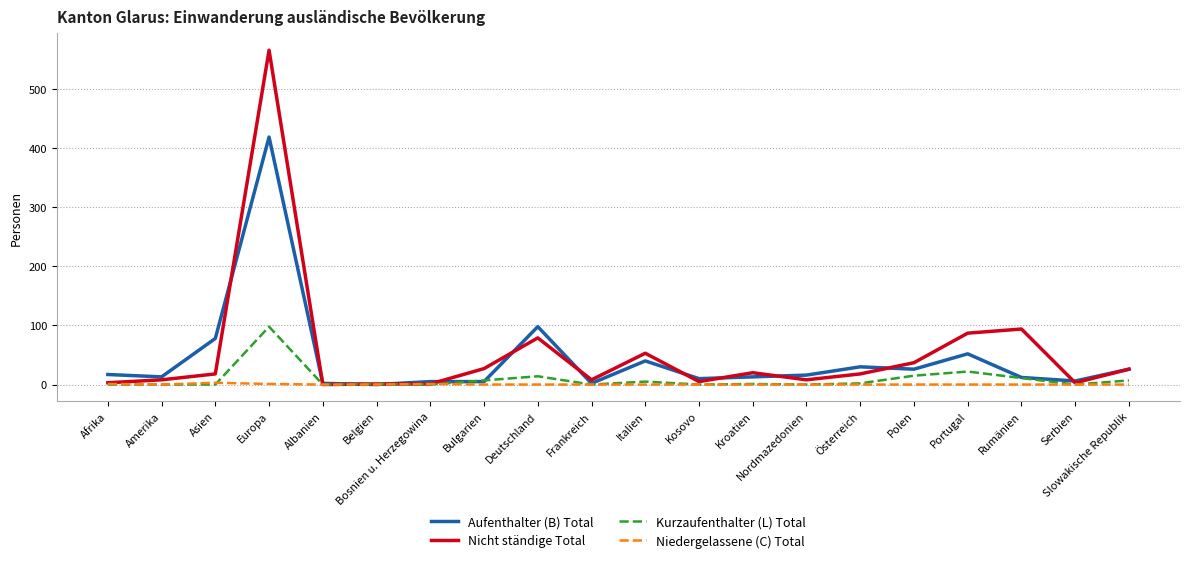

Is it true that Aufenthalter (B) Total equals 122 at Asien?

False